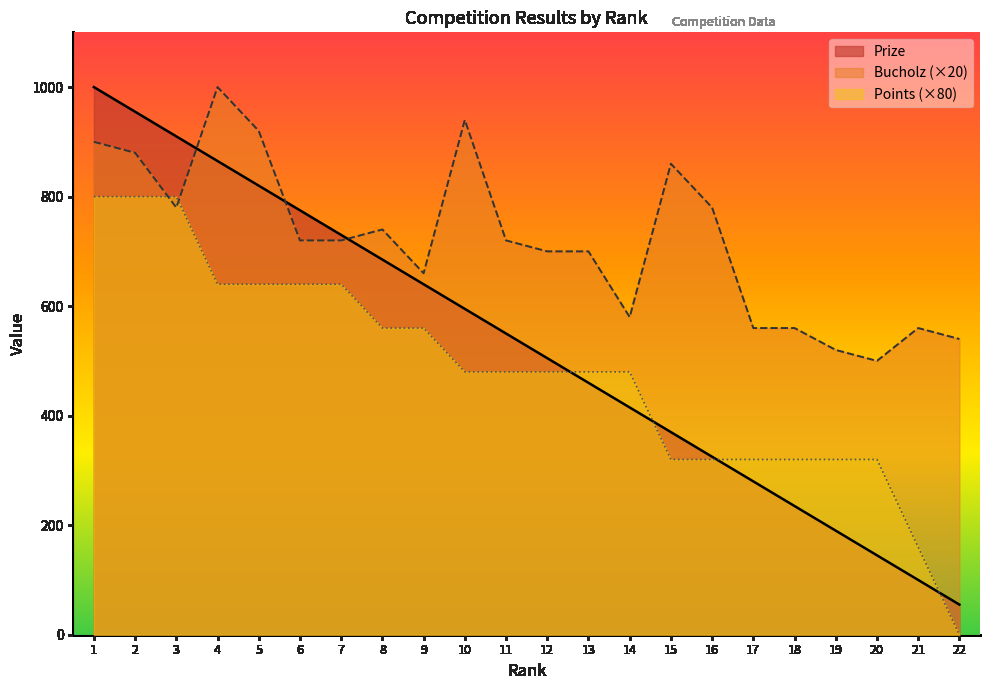

Which series ends up on top after the final intersection of Bucholz and Points?

Bucholz